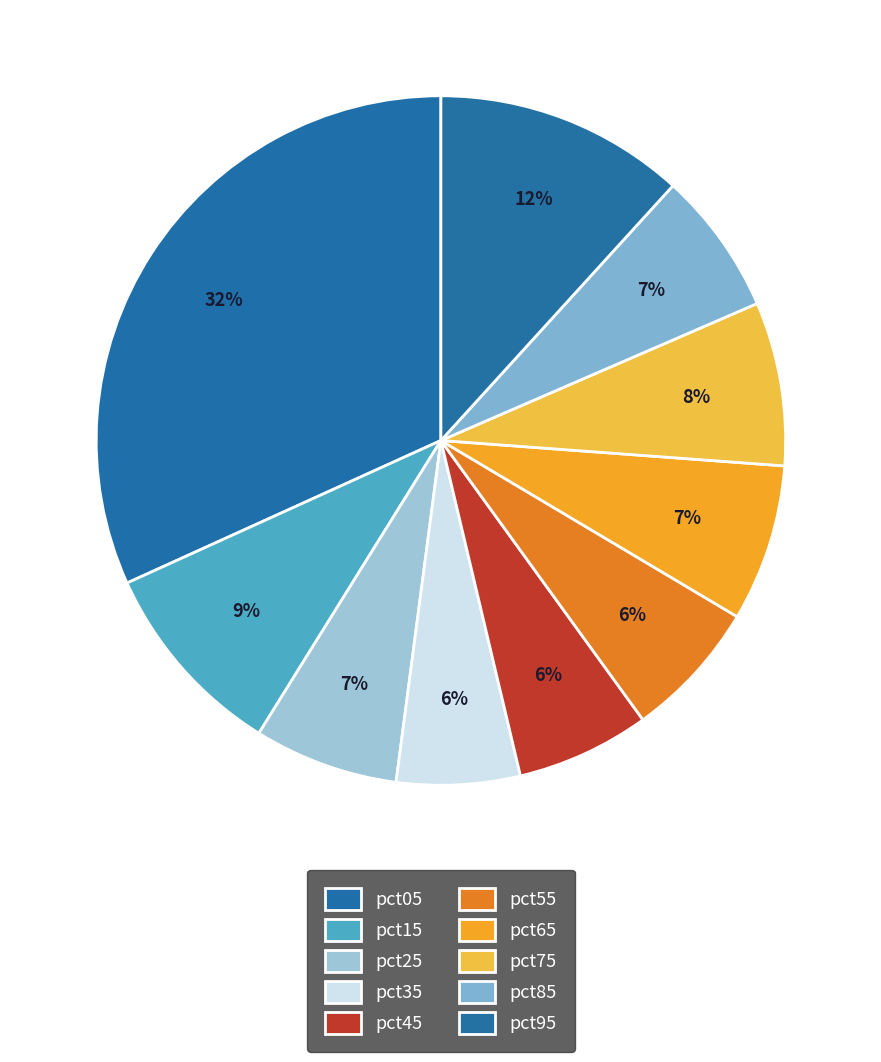

Count the number of slices in the pie.

10